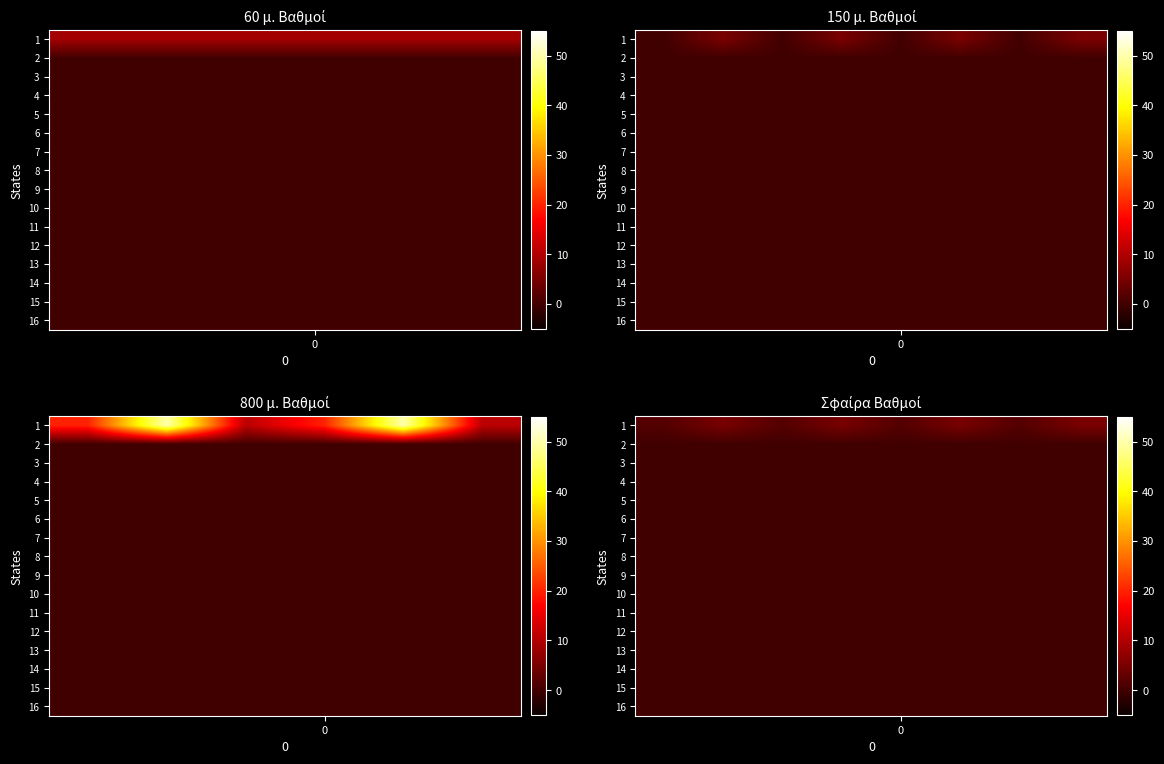

What is the spread (max minus min) of values at 0?

1.6